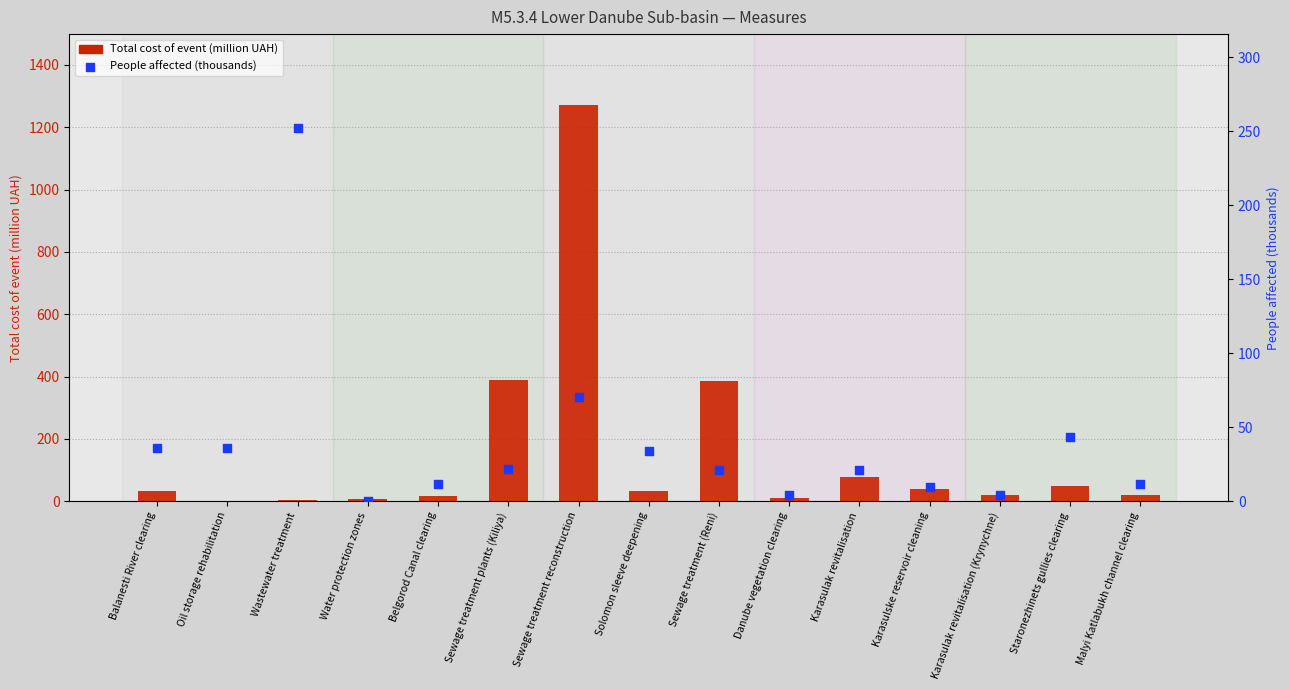

Which series has the largest total across all categories?

Total cost of event (million UAH)